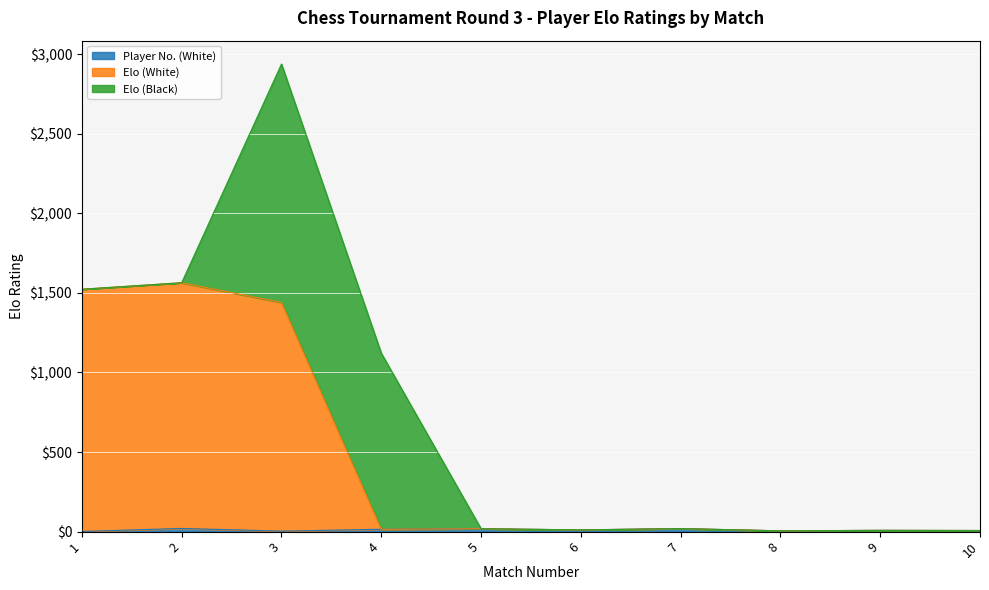

How many interior local peaks does the Player No. (White) series have?

4